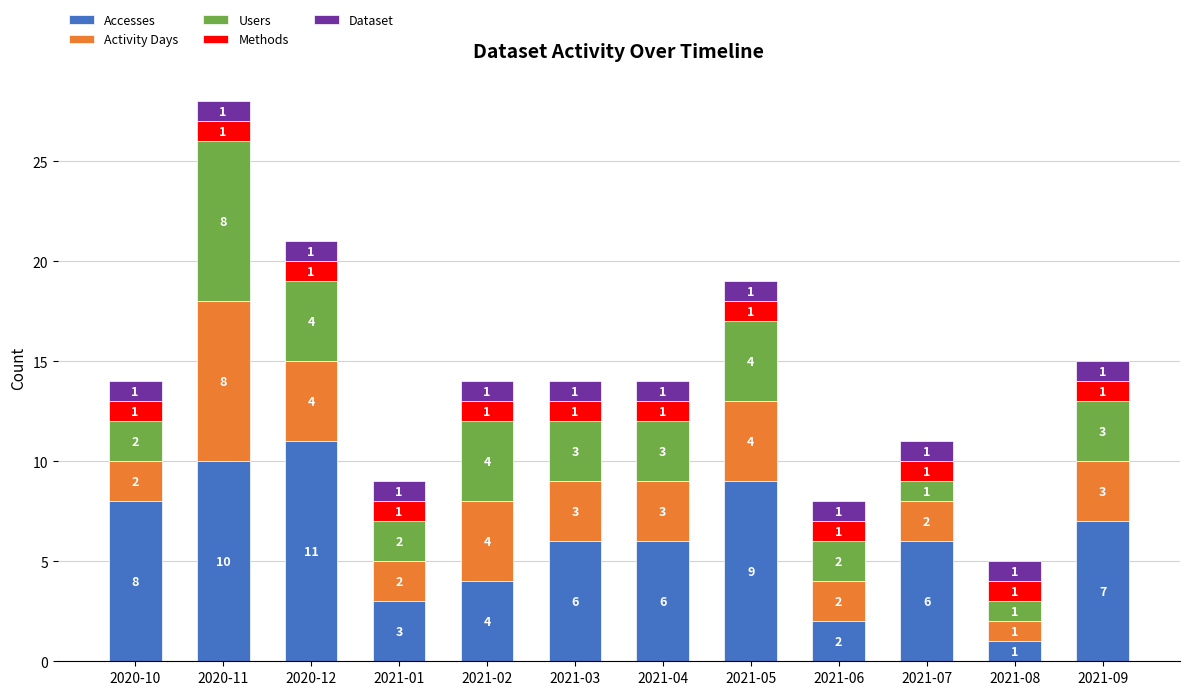

The Accesses series shows 1 at 2021-08. True or false?

True